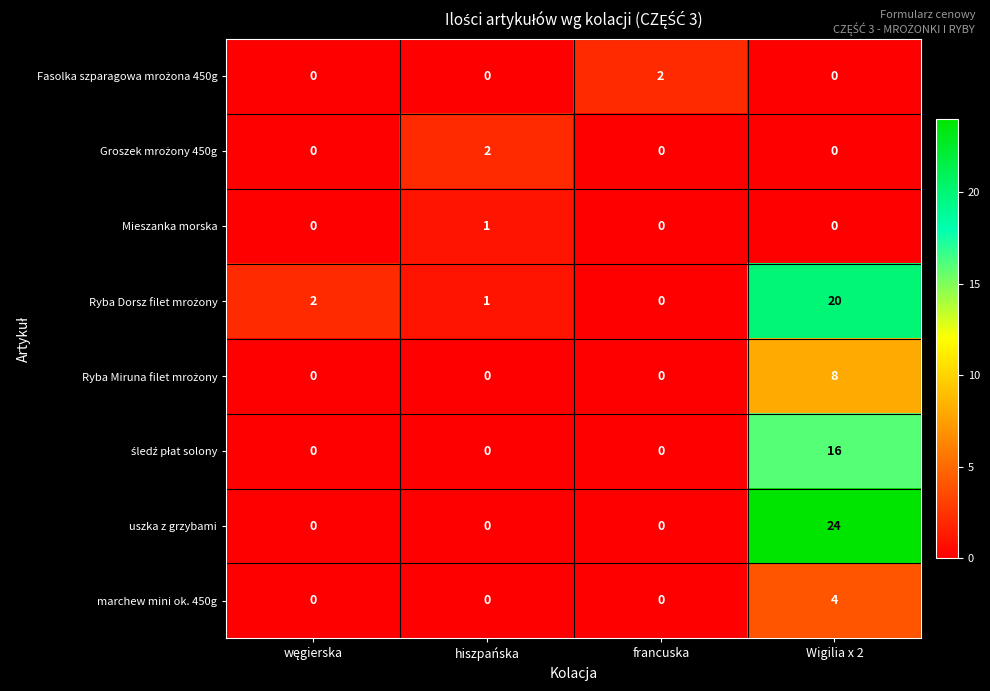

What is the greatest value displayed?

24